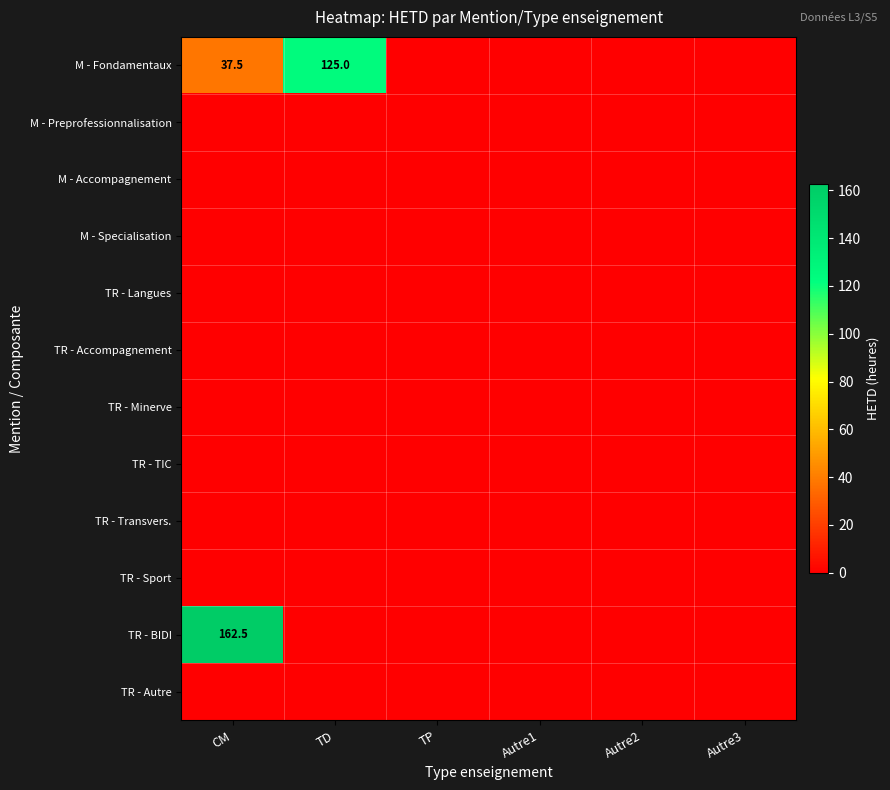

Is it true that TR - BIDI equals 64.5 at CM?

False